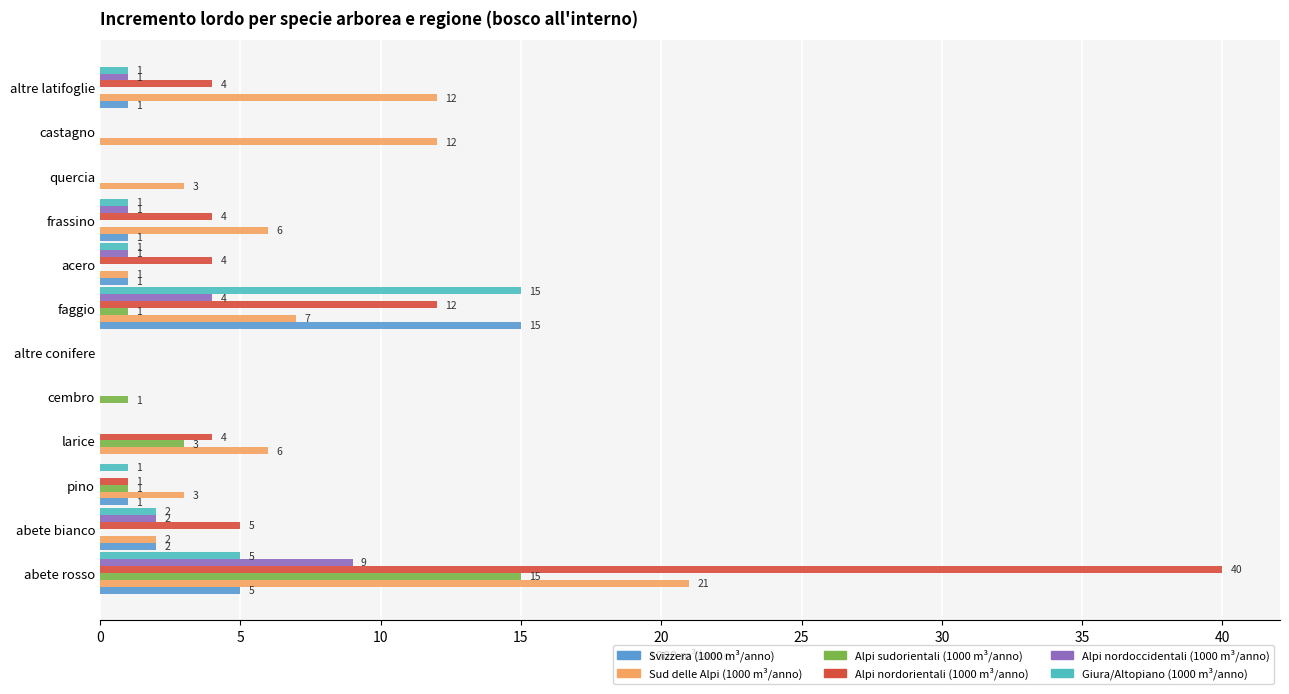

Between 5 and 11, which series saw the biggest shift?

Sud delle Alpi (1000 m³/anno)